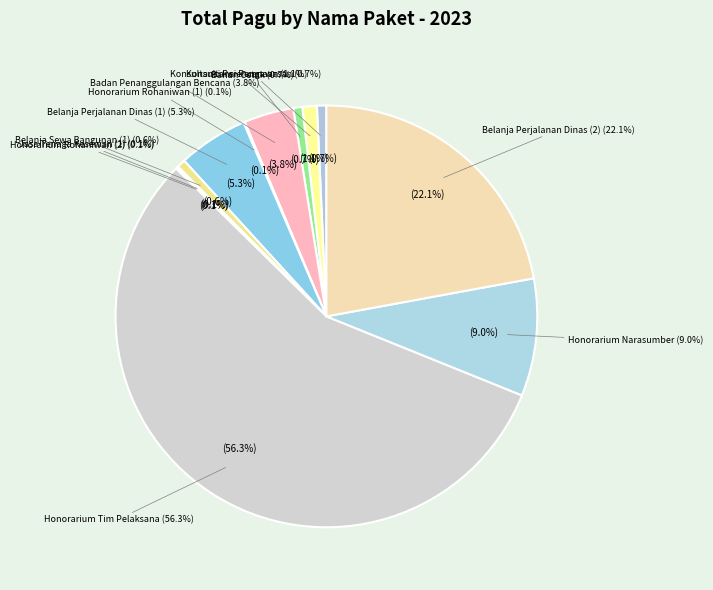

Do Belanja Sewa Bangunan (1) and Belanja Perjalanan Dinas Biasa (2) together represent more than half of the pie?

No